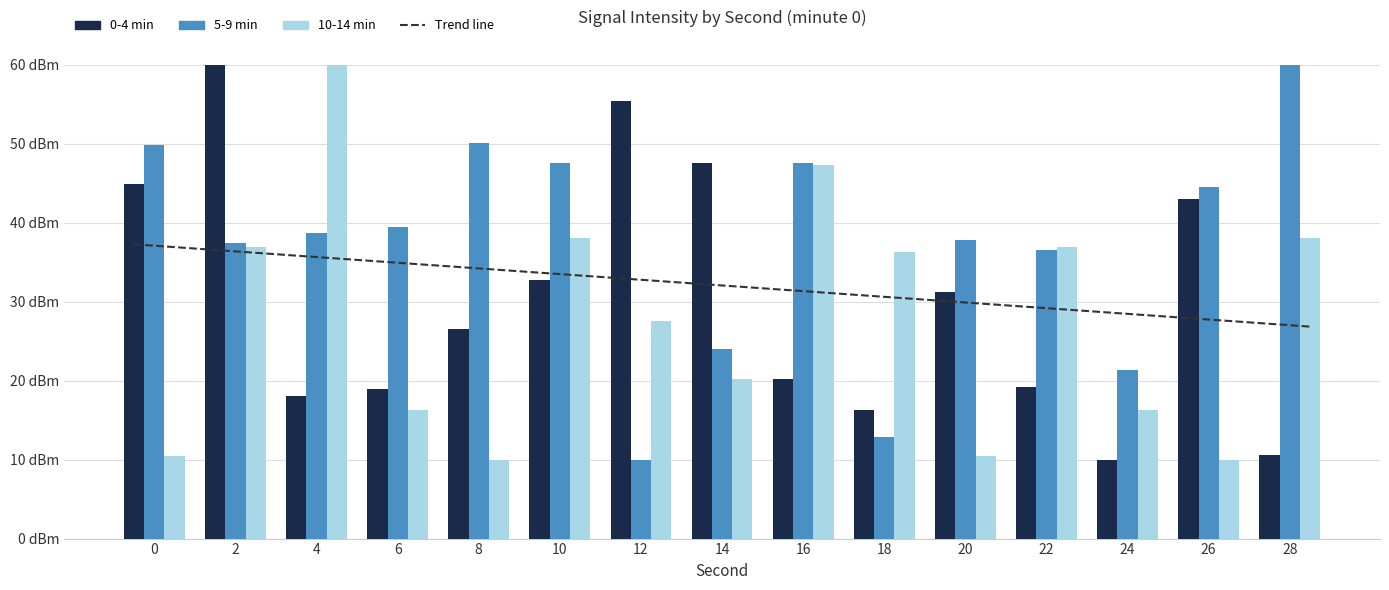

Are the bars horizontal?

No